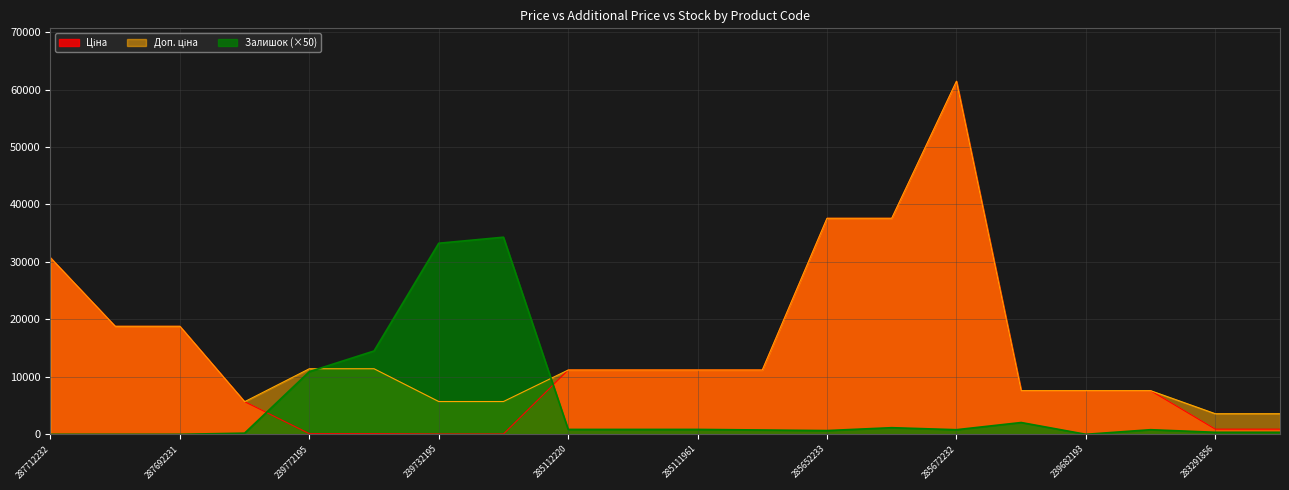

What is the sum of all Залишок values?

102600.0